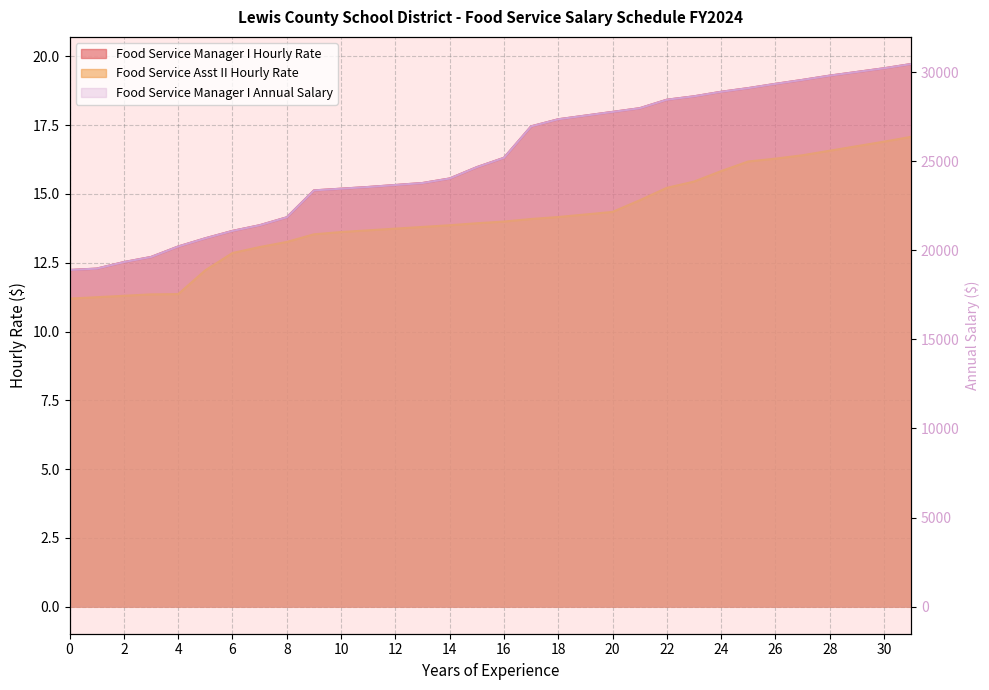

Between 1 and 28, which series saw the biggest shift?

Food Service Manager I Annual Salary